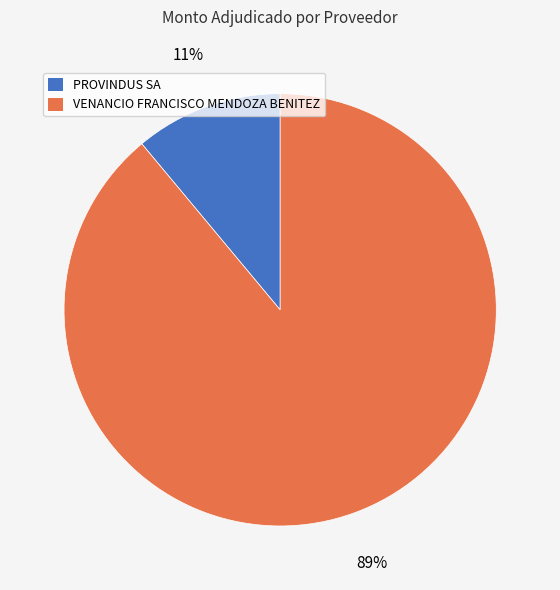

To the nearest percent, what is the difference between the VENANCIO FRANCISCO MENDOZA BENITEZ and PROVINDUS SA slice percentages?

78%